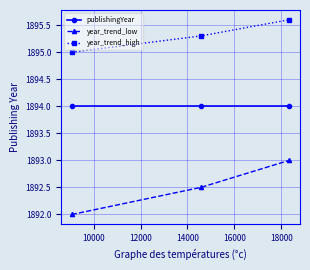

Which series has the widest spread of values?

year_trend_low